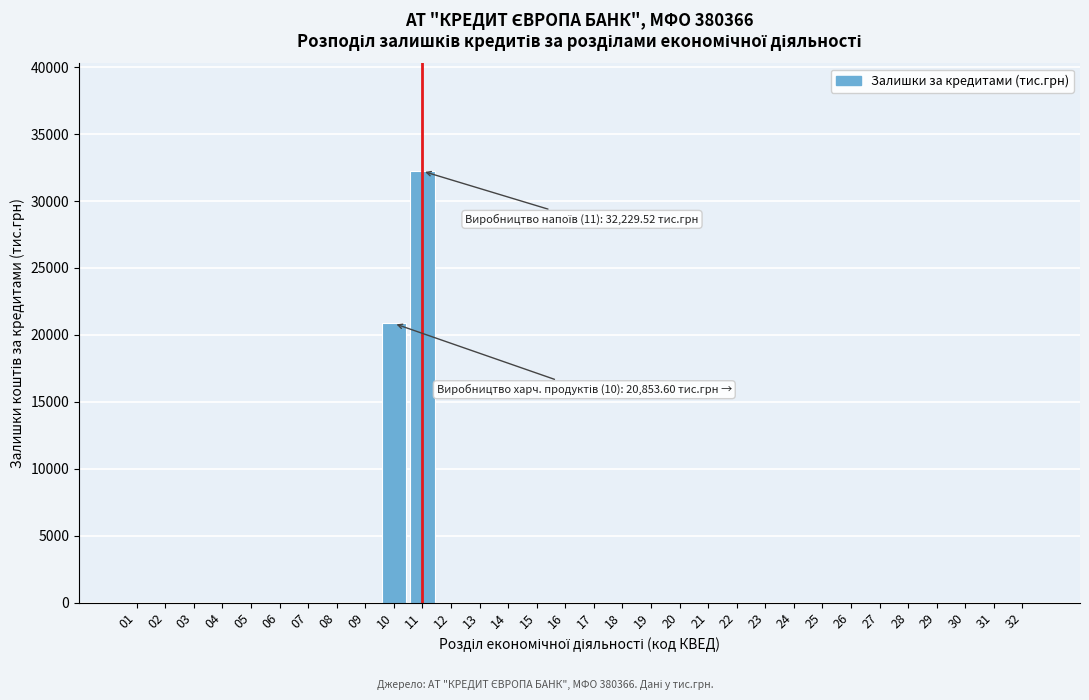

What is the greatest value displayed?

32229.5